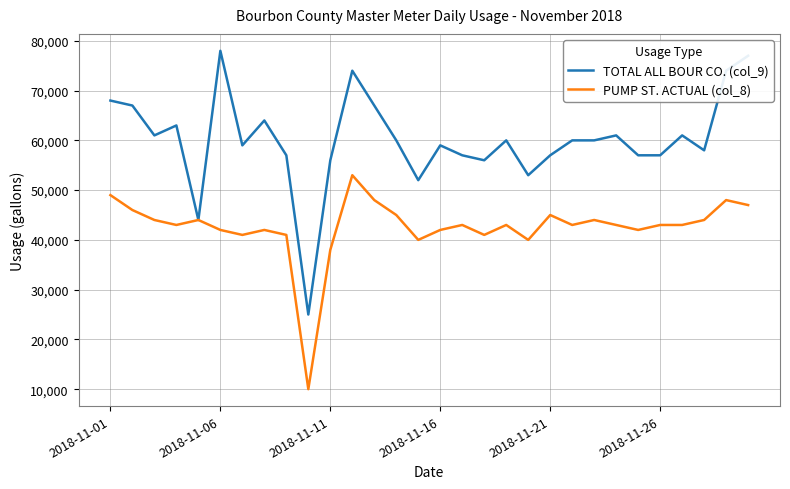

What is the greatest value displayed?

78000